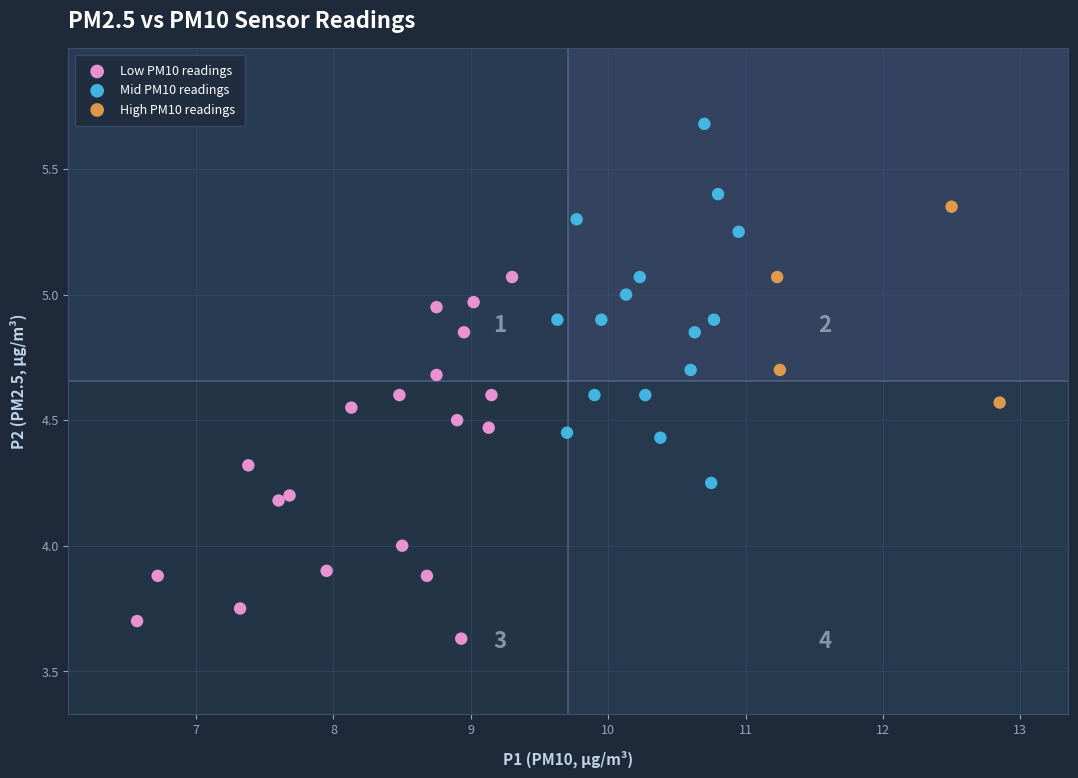

Which series contains the highest Y value?

Mid PM10 readings